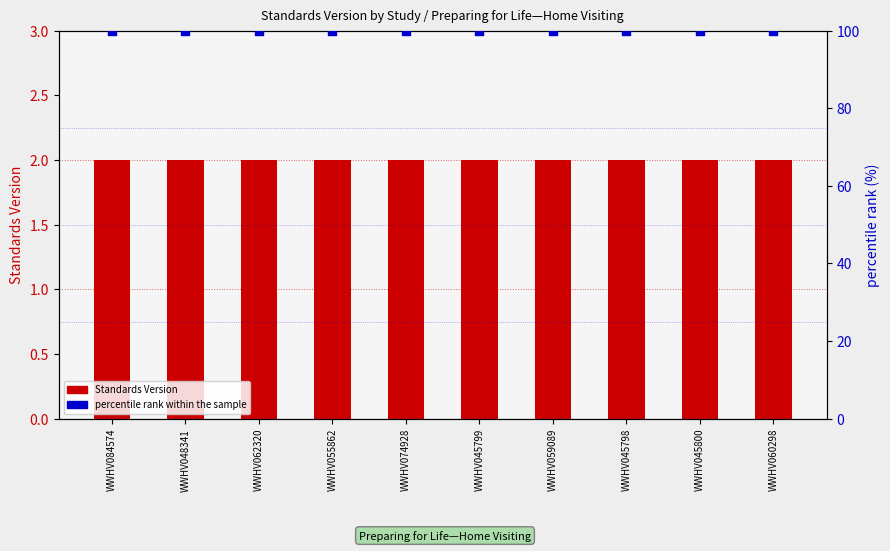

Is the value of Standards Version at WWHV045800 greater than the value of percentile rank within the sample at WWHV060298?

No